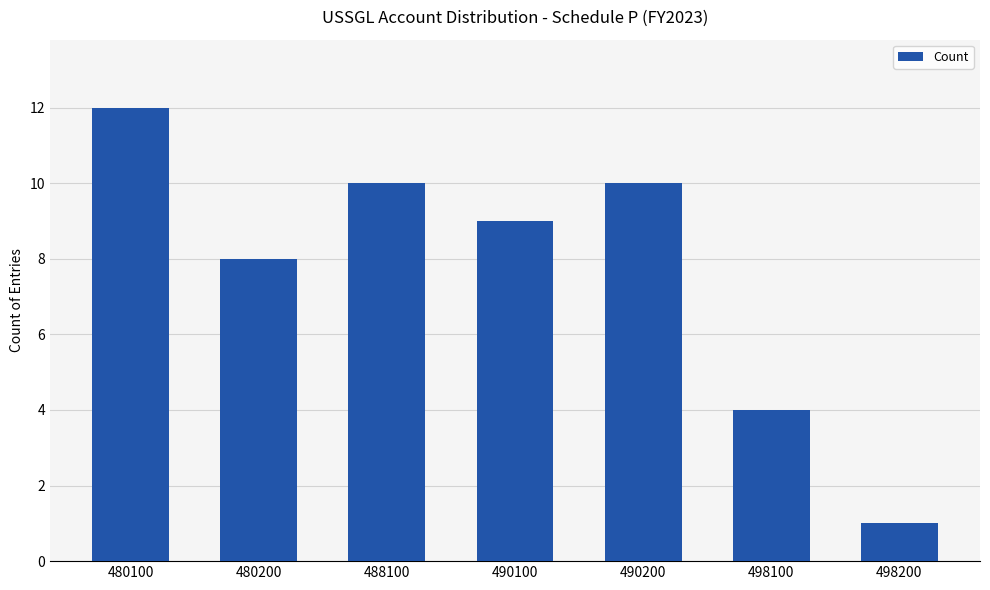

What is the change in value from 490200 to 498200?

-9